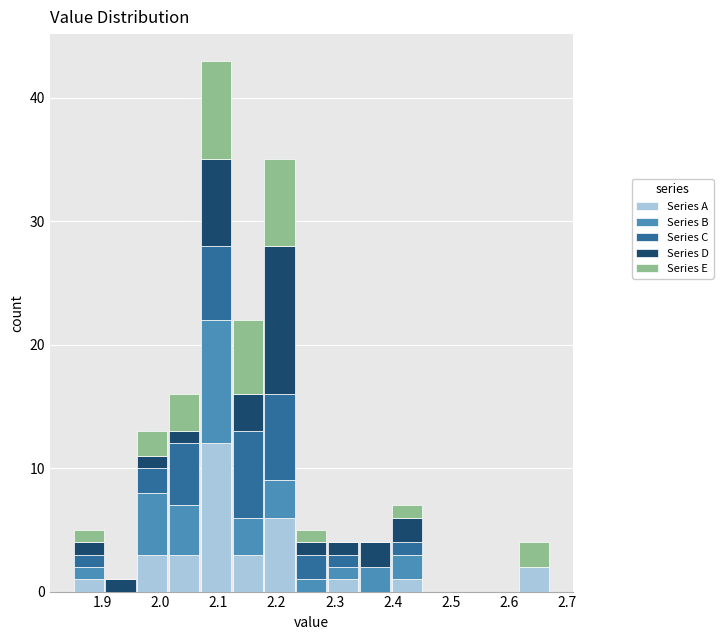

Reading left to right, list every stacked bar in this chart as the range it spans on the x-axis followed by its total height. Neither the bar edges nor the heights are printed on the chart, so give them approximately, as read against the axes.

1.85 to 1.90: 5
1.90 to 1.96: 1
1.96 to 2.01: 13
2.01 to 2.07: 16
2.07 to 2.12: 43
2.12 to 2.18: 22
2.18 to 2.23: 35
2.23 to 2.29: 5
2.29 to 2.34: 4
2.34 to 2.40: 4
2.40 to 2.45: 7
2.45 to 2.51: 0
2.51 to 2.56: 0
2.56 to 2.62: 0
2.62 to 2.67: 4